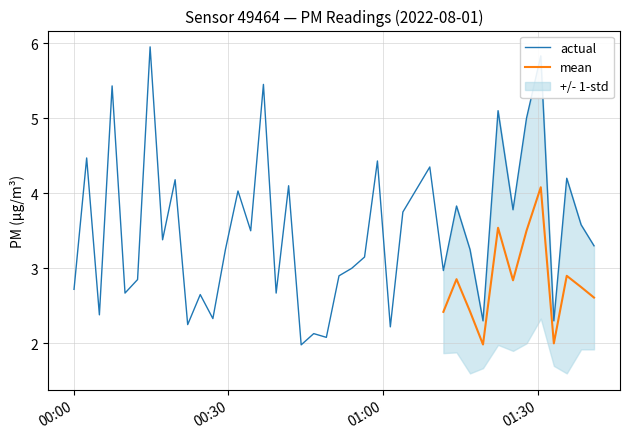

What is the lowest value of the actual series?

2.0